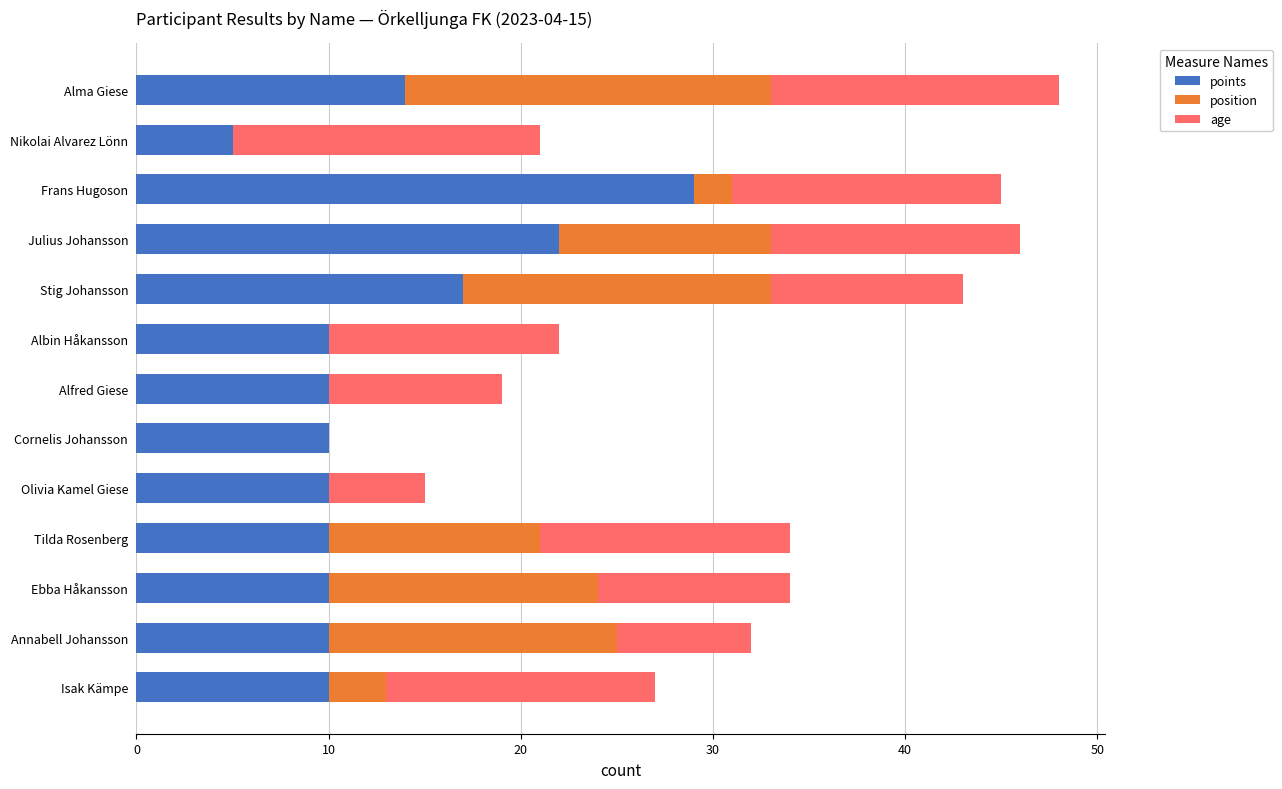

What is the maximum value for points?

29